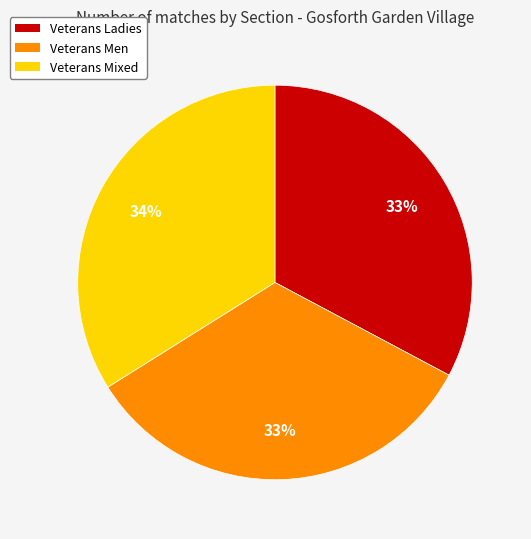

True or false: Veterans Men accounts for 44% of the total.

False